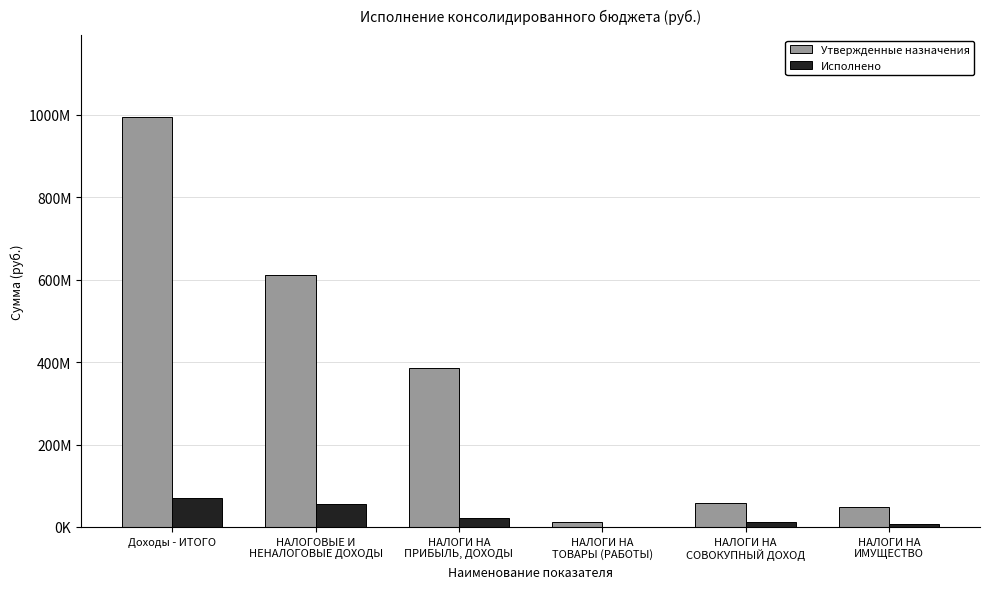

Which series has the widest spread of values?

Утвержденные назначения